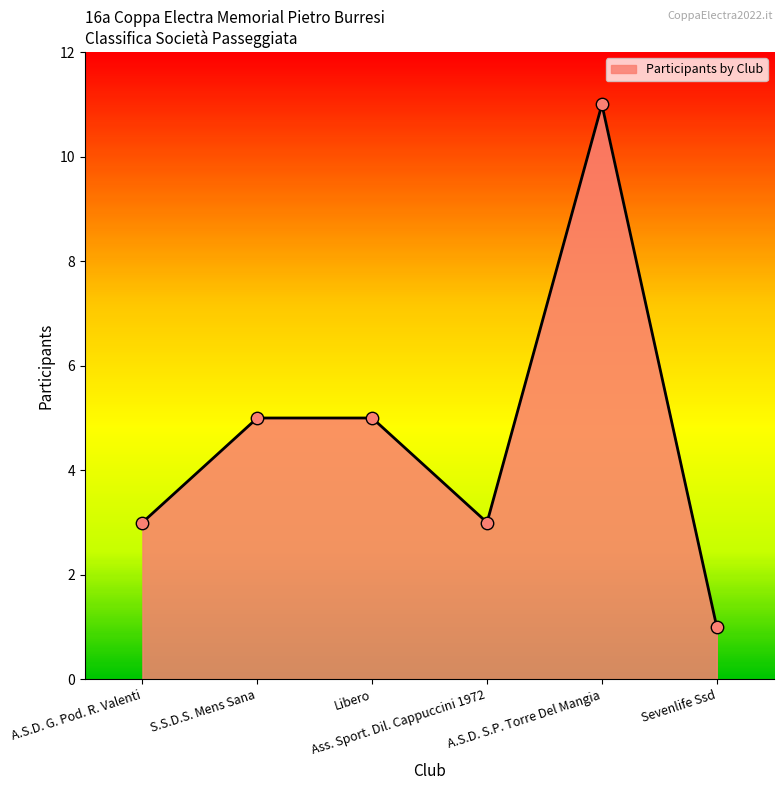

What is the greatest value displayed?

11